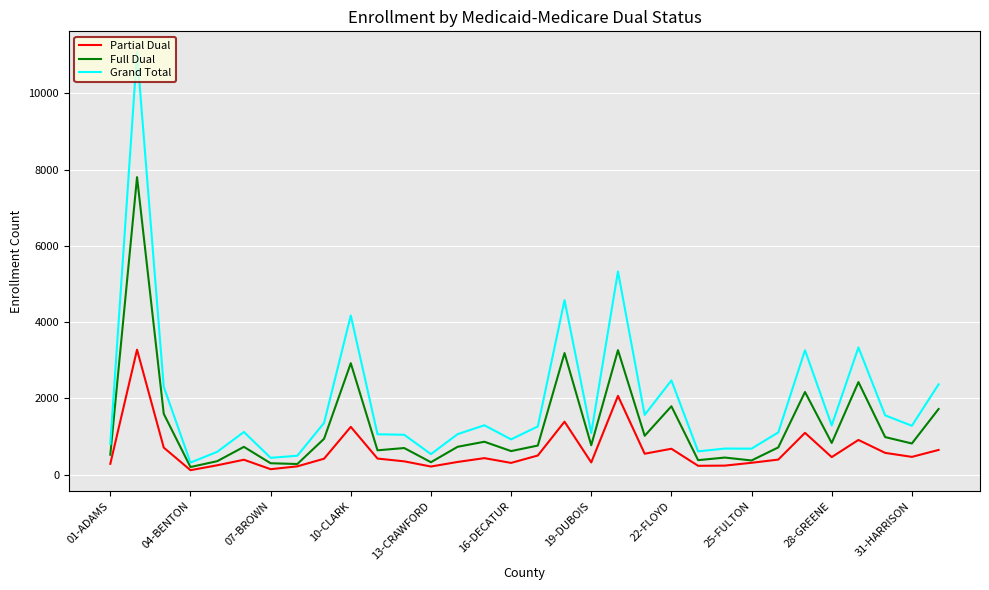

In Full Dual, how many points are higher than both neighbors (excluding endpoints)?

11